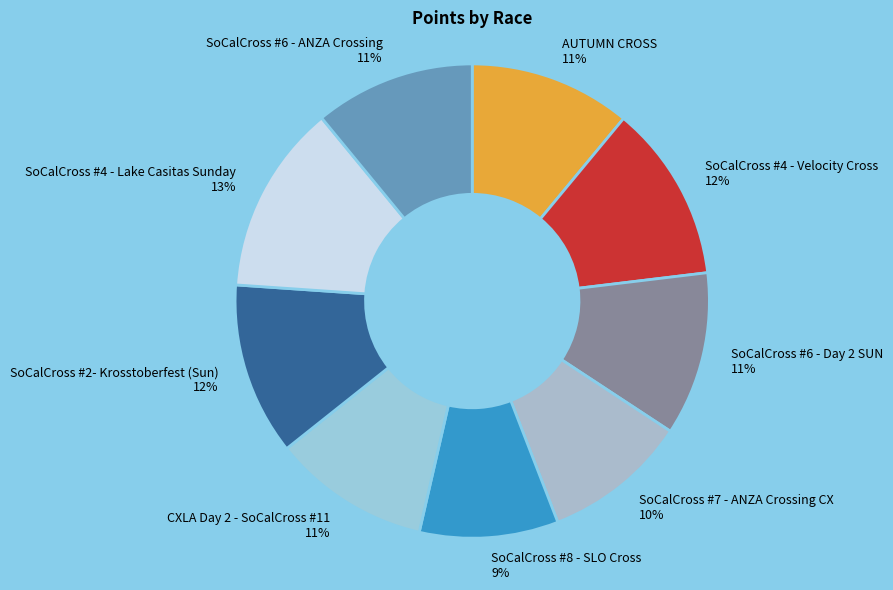

Combined, do SoCalCross #2- Krosstoberfest (Sun) and SoCalCross #6 - ANZA Crossing account for over 50%?

No